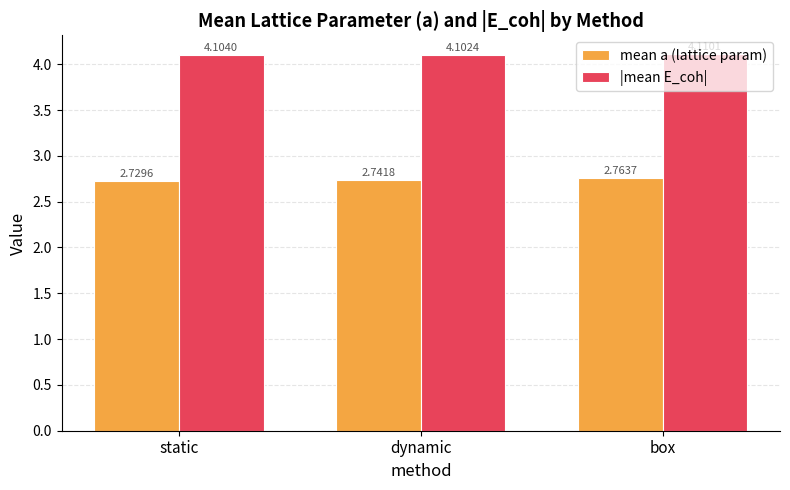

What is the total value across all series at dynamic?

6.8